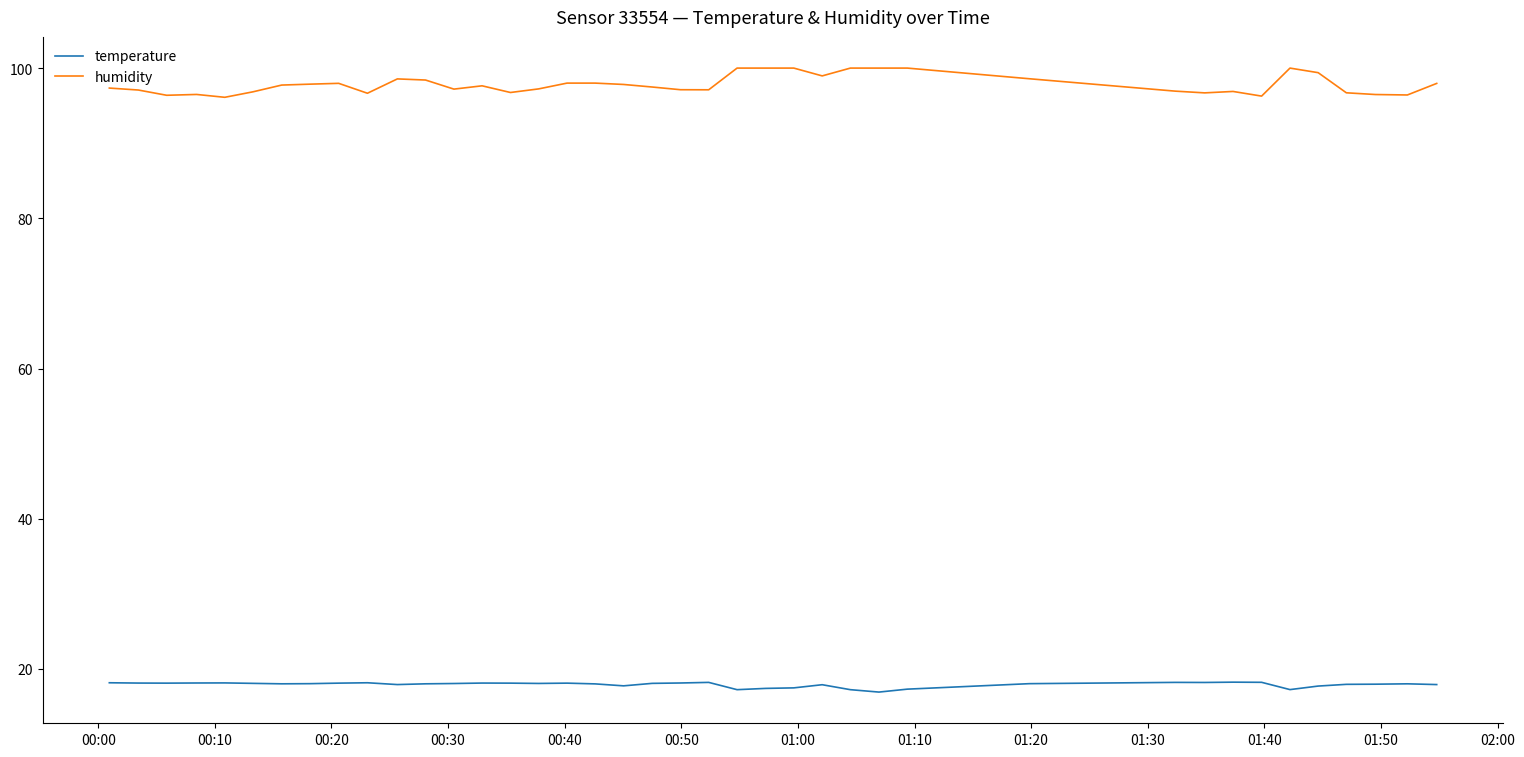

Rank the series by their average value, from highest to lowest.

humidity, temperature